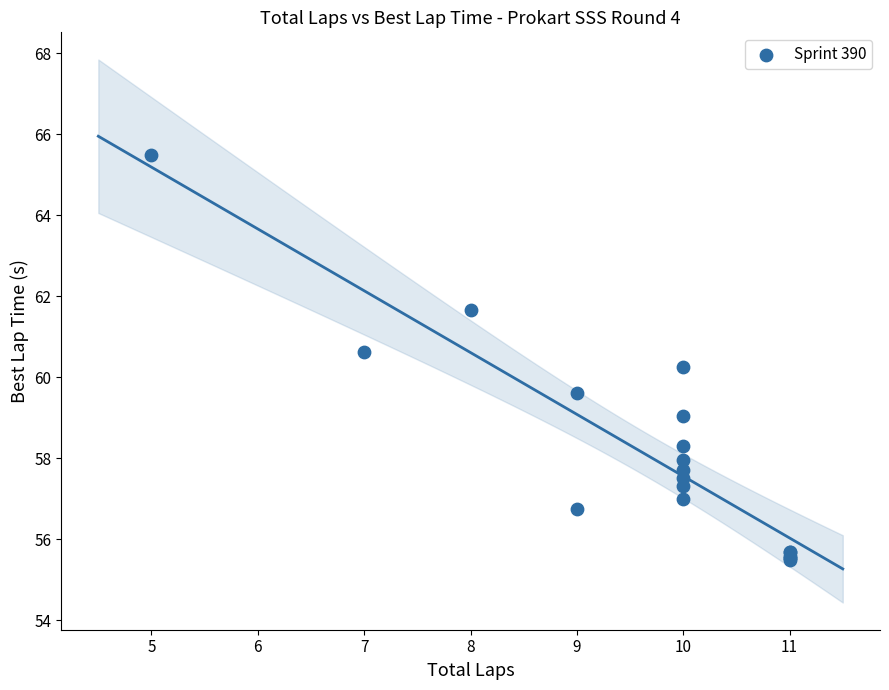

What Y value in the scatter plot is closest to 60?

60.2